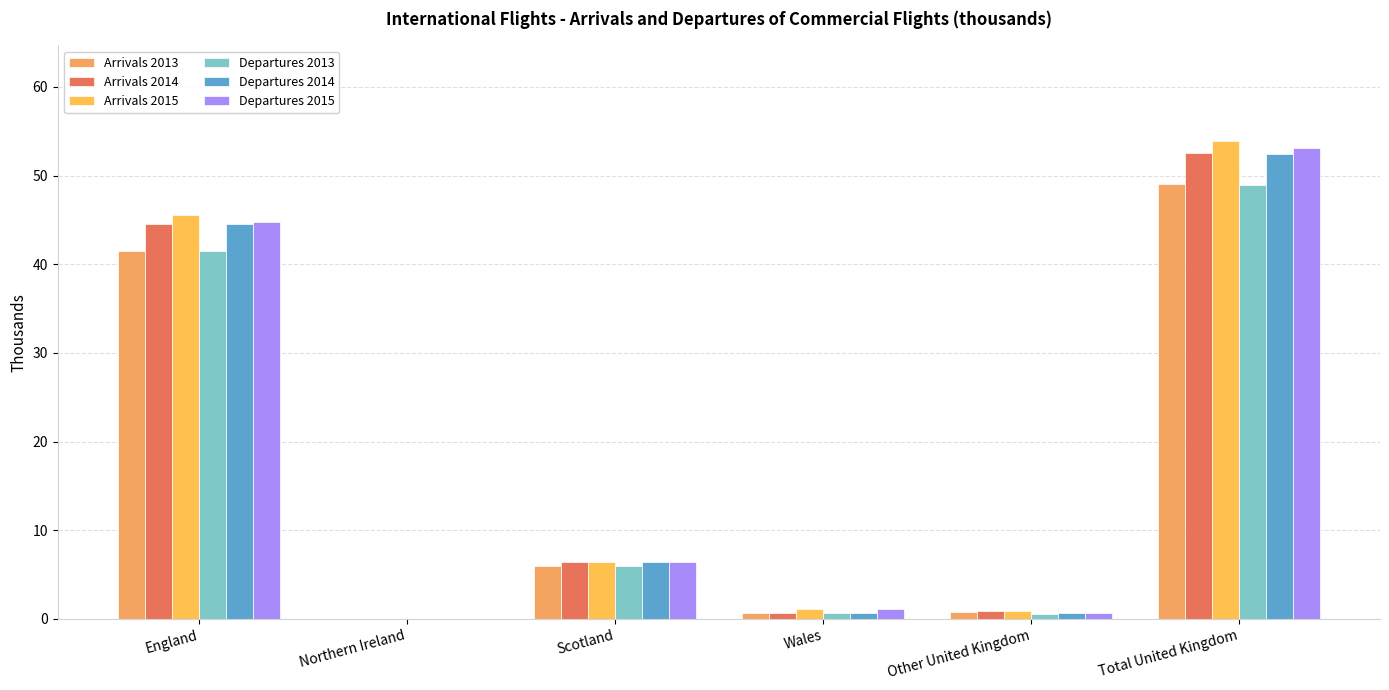

What is the difference between the maximum and second lowest values in the Arrivals 2013 series?

48.4